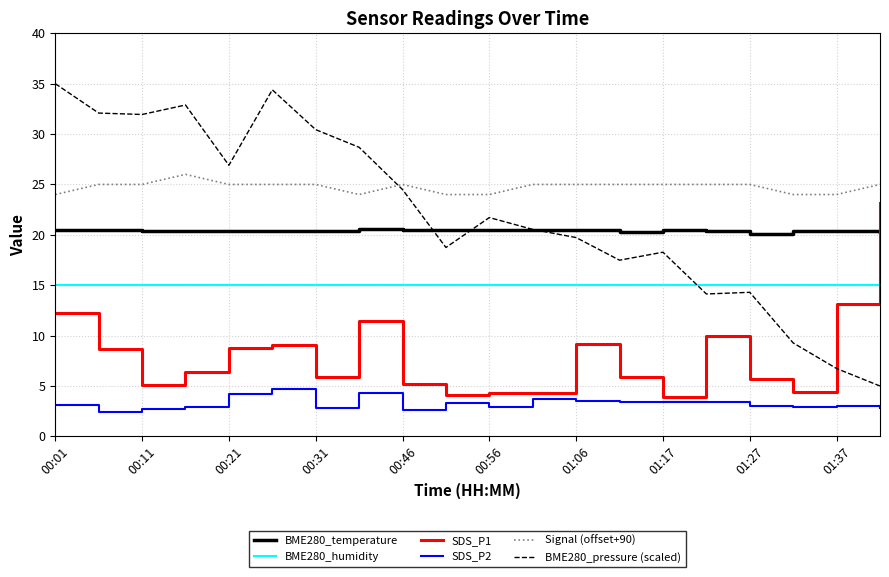

Which series has the largest total across all categories?

Signal (offset+90)